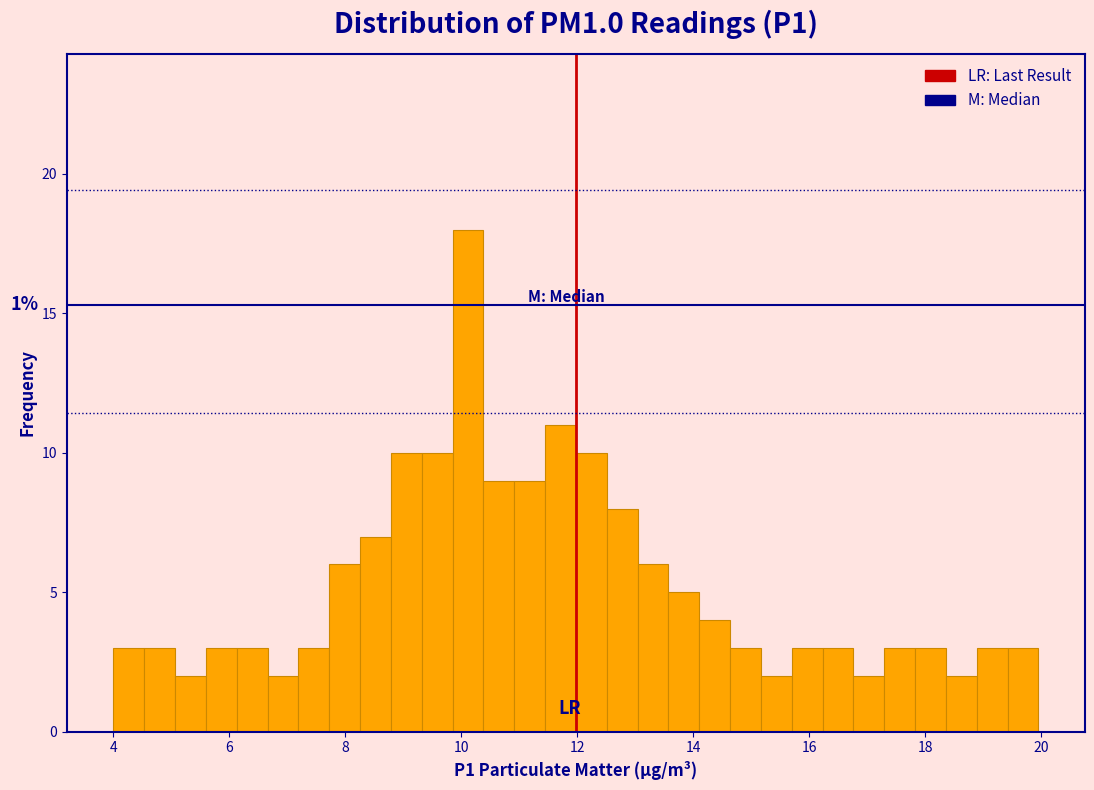

Read against the x-axis, roughly where is the centre of the tallest bar?

10.2